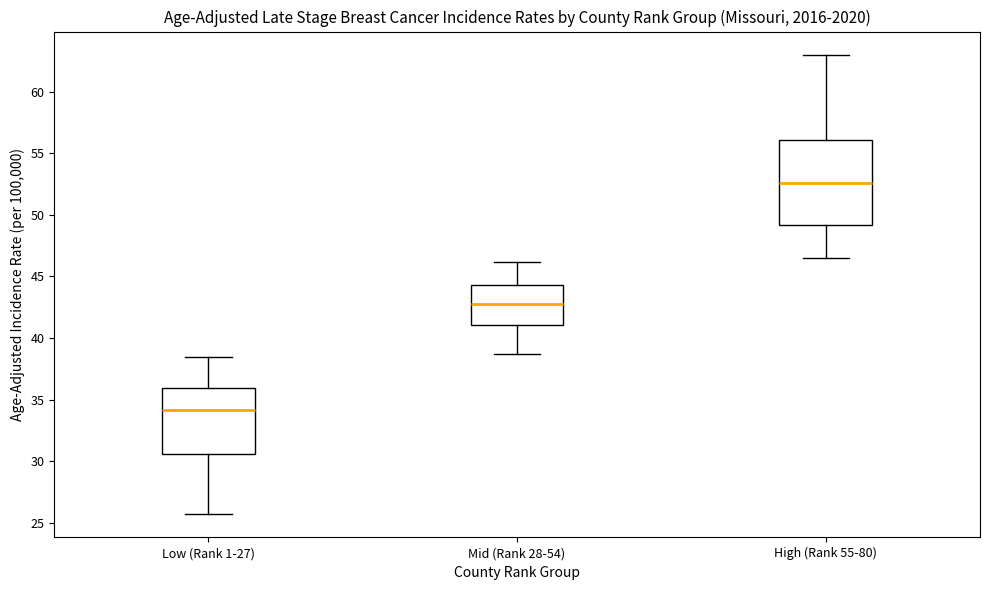

Reading left to right, transcribe this box plot: for each box, give where its median line is, the range the box spans, and where its two whiskers end, as read against the y-axis. The values are not printed on the chart, so give them approximately, as read against the axis.

Low (Rank 1-27): median 34.0, box 30.5 to 36.0, whiskers 25.5 to 38.5
Mid (Rank 28-54): median 43.0, box 41.0 to 44.5, whiskers 38.5 to 46.0
High (Rank 55-80): median 52.5, box 49.0 to 56.0, whiskers 46.5 to 63.0